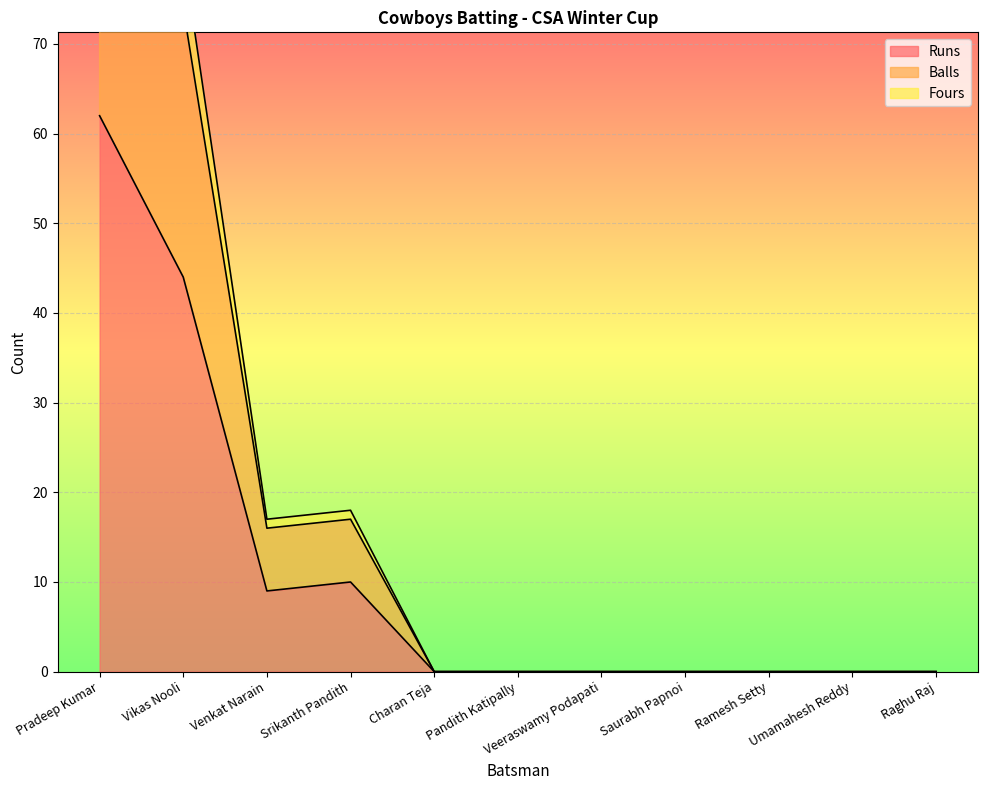

List the labels in order of Runs value, smallest first.

Charan Teja, Pandith Katipally, Veeraswamy Podapati, Saurabh Papnoi, Ramesh Setty, Umamahesh Reddy, Raghu Raj, Venkat Narain, Srikanth Pandith, Vikas Nooli, Pradeep Kumar